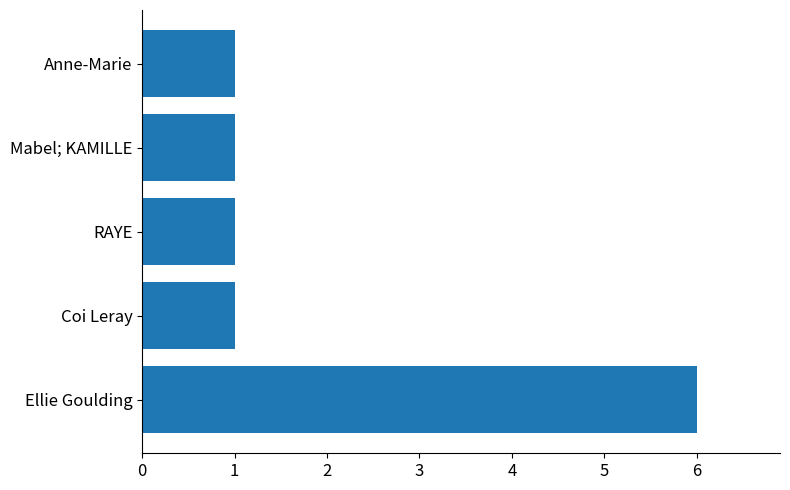

Count the number of categories in the chart.

5